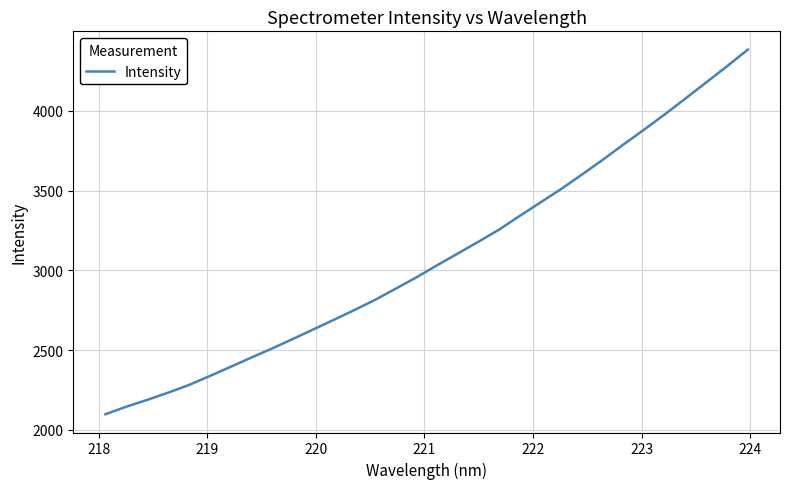

What is the smallest value displayed?

2096.9